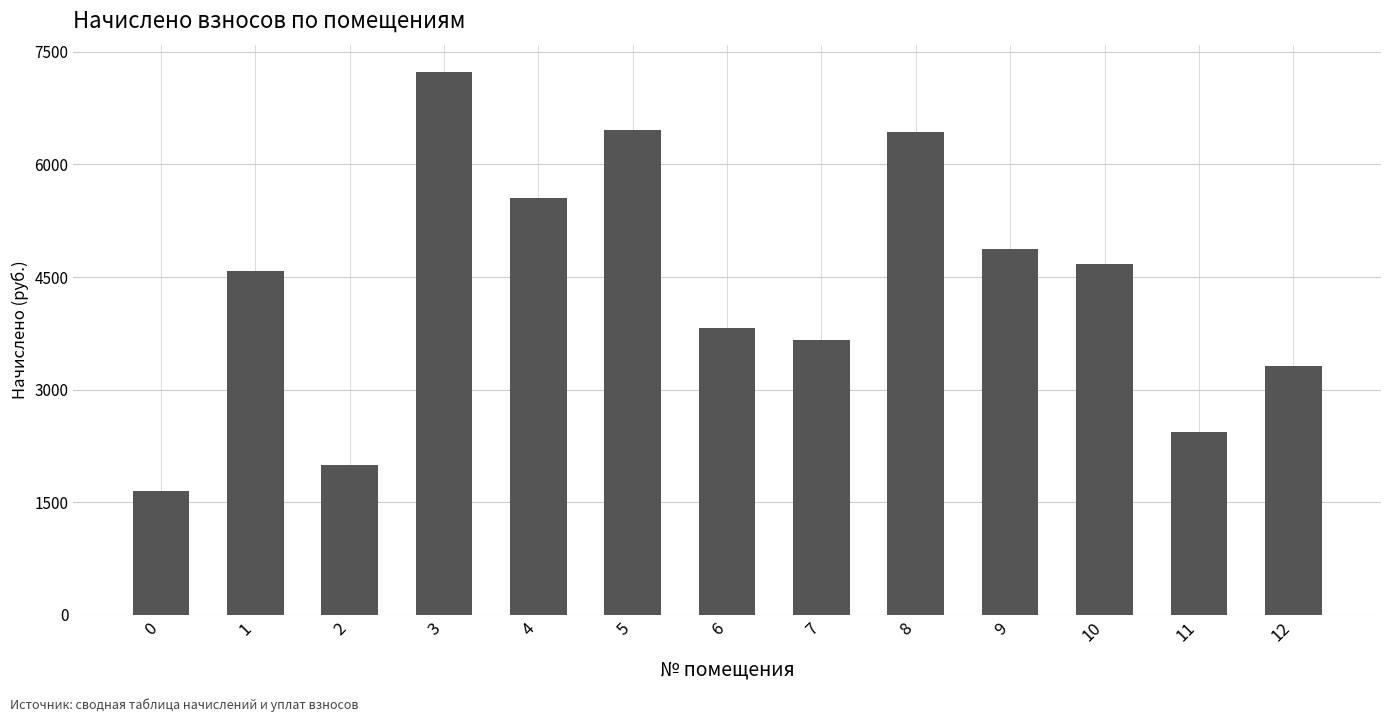

What is the ratio of the value at 8 to the value at 9?

1.3